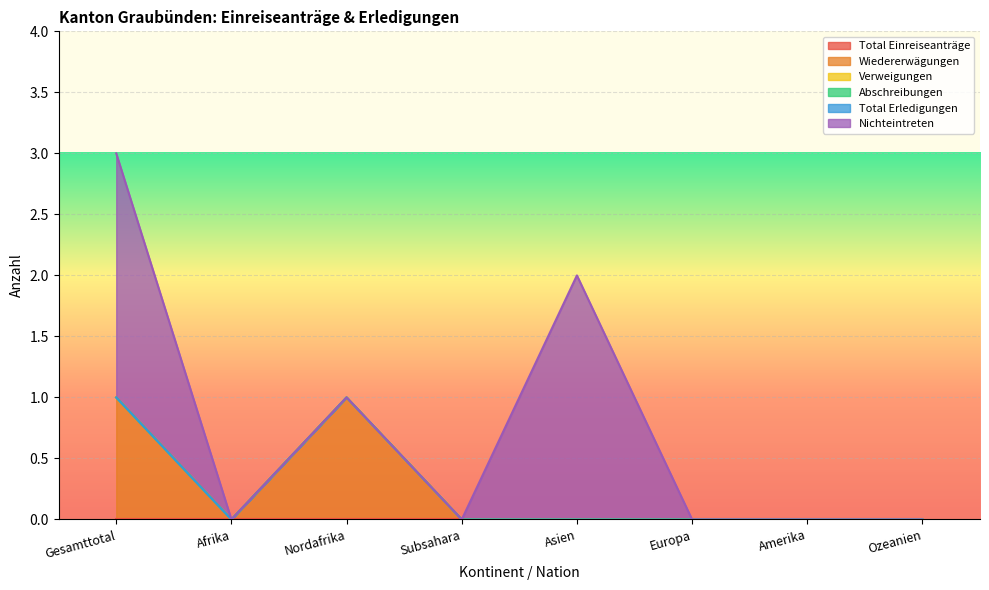

Which series has the widest spread of values?

Nichteintreten